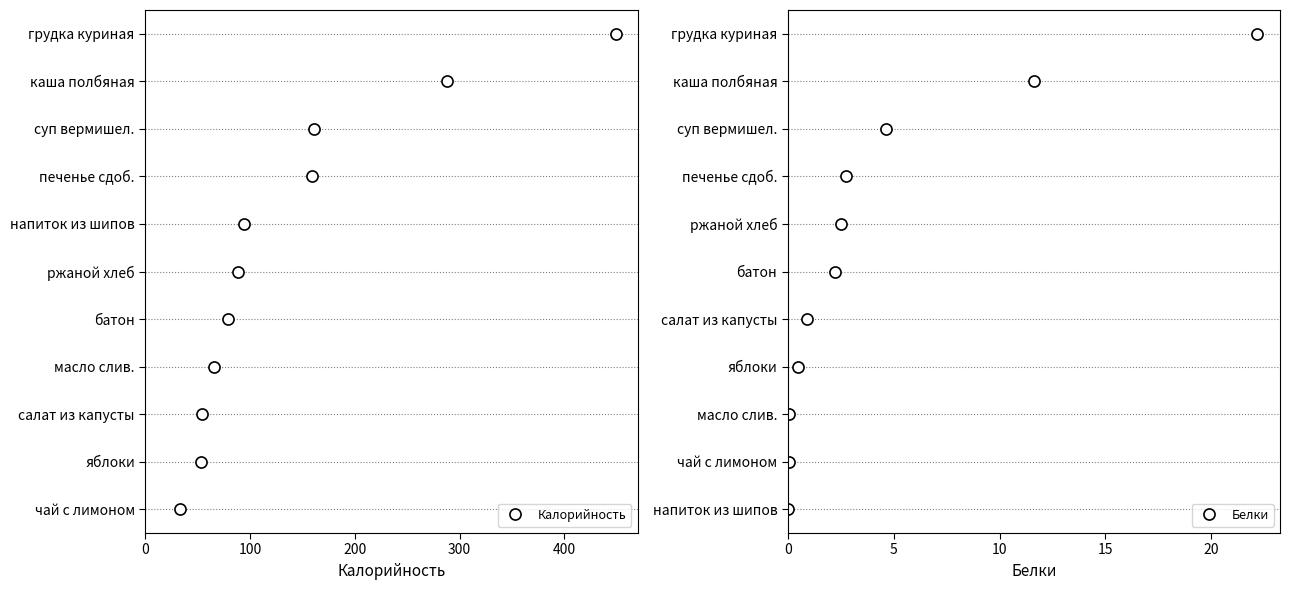

At how many categories does at least one series exceed 0?

10